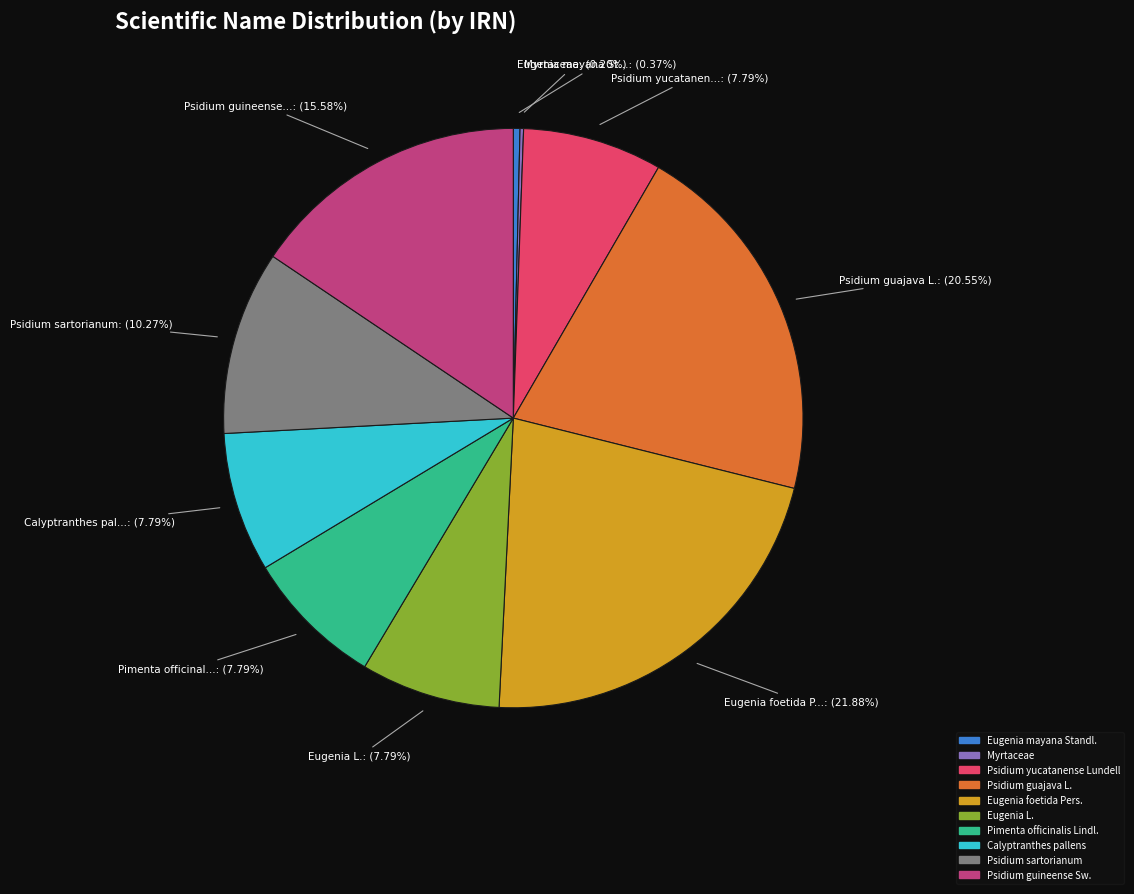

Is there any slice that represents more than half of the pie?

No